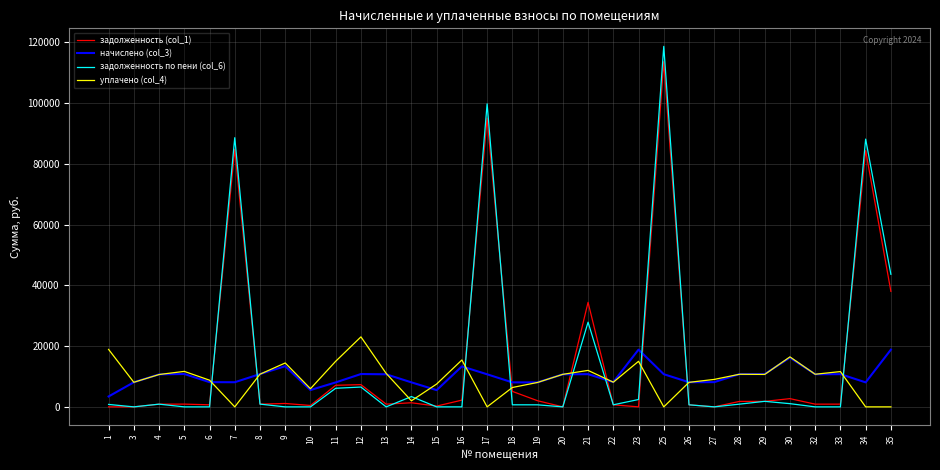

How many lines are shown in the chart?

4